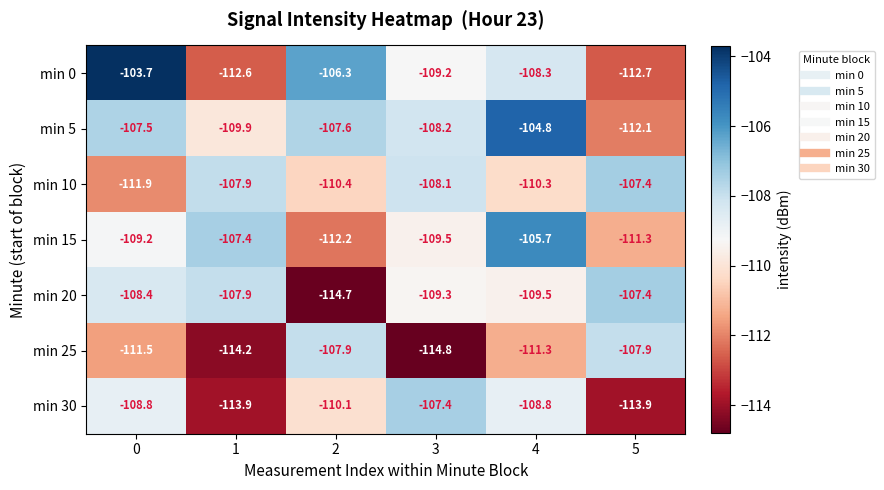

How many categories are shown in the chart?

6